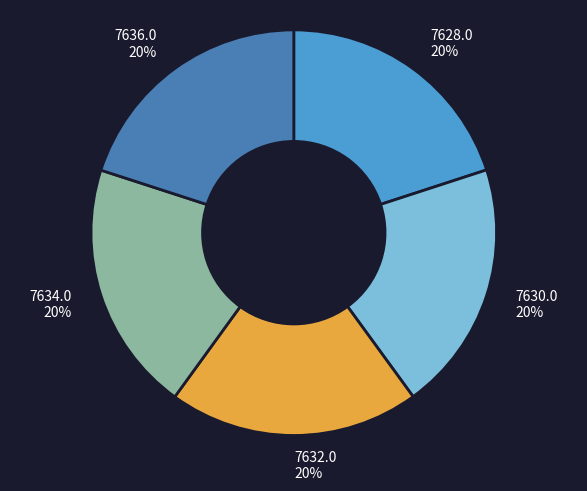

Approximately how many times larger is the value at 7634.0 compared to 7630.0?

1.0